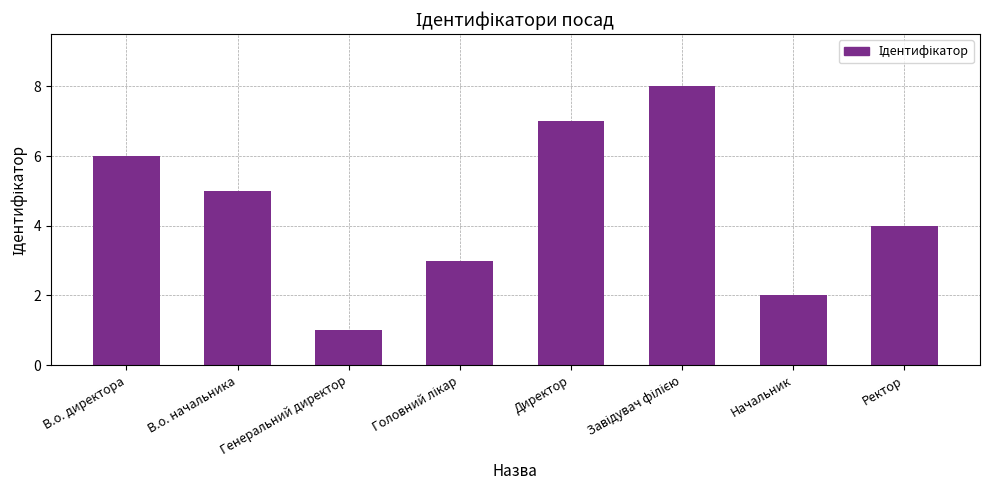

What is the maximum value shown in the chart?

8